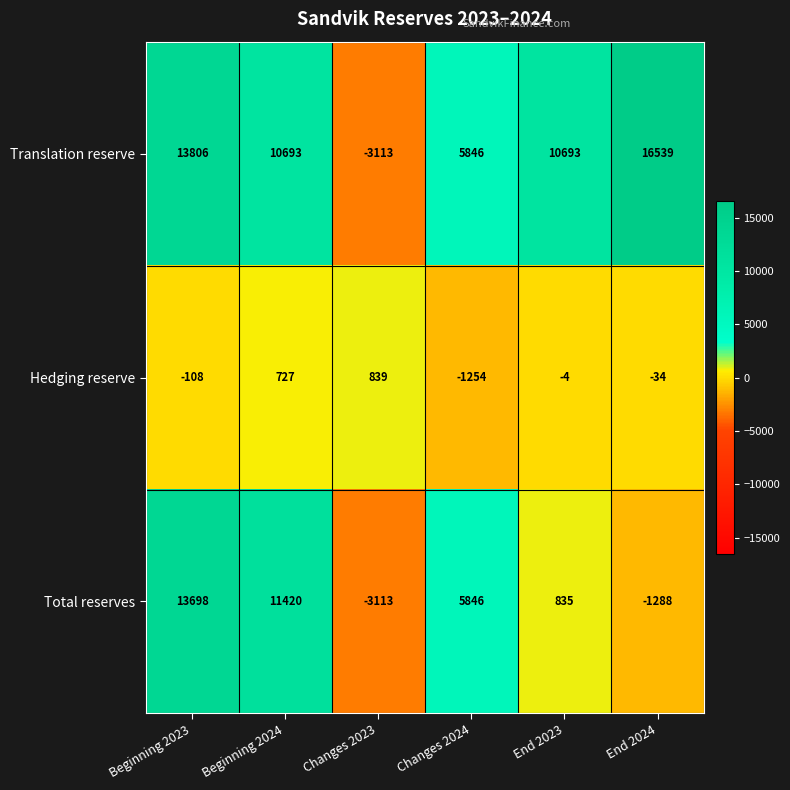

Which series changed the most between Beginning 2024 and Changes 2024?

Total reserves